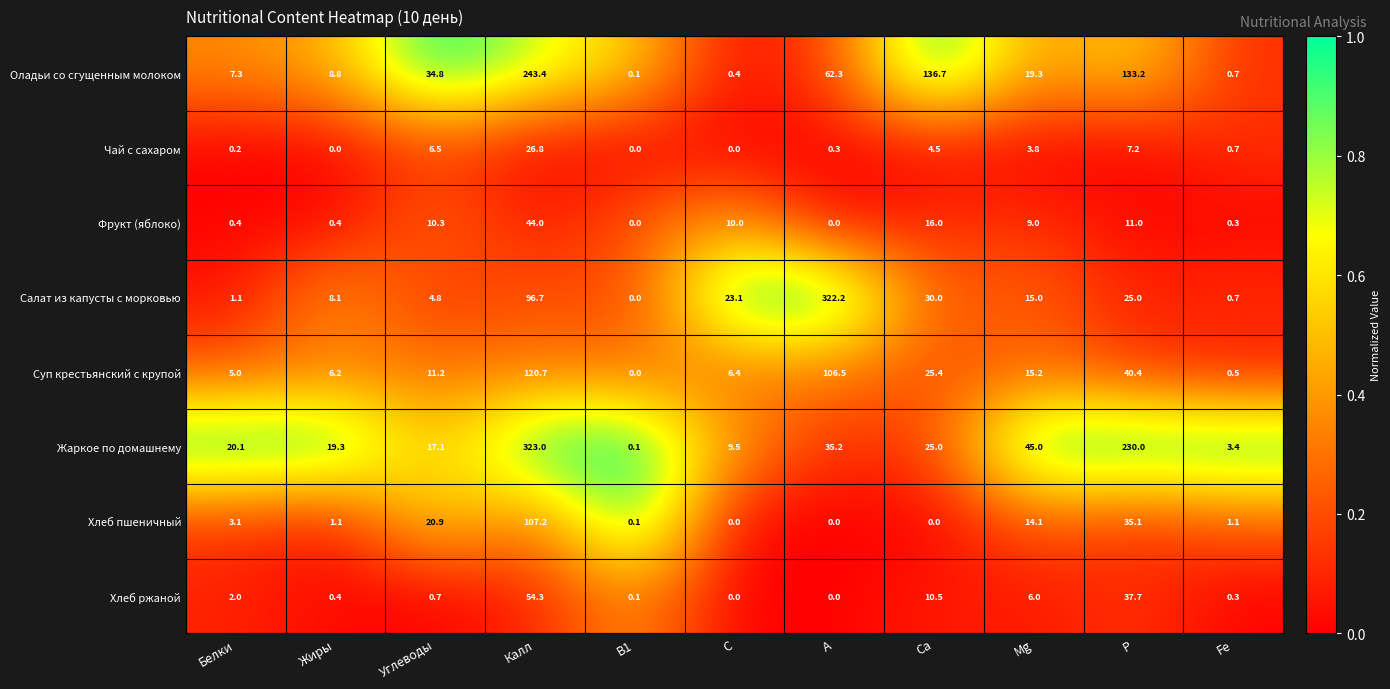

Which series has the largest total across all categories?

Жаркое по домашнему